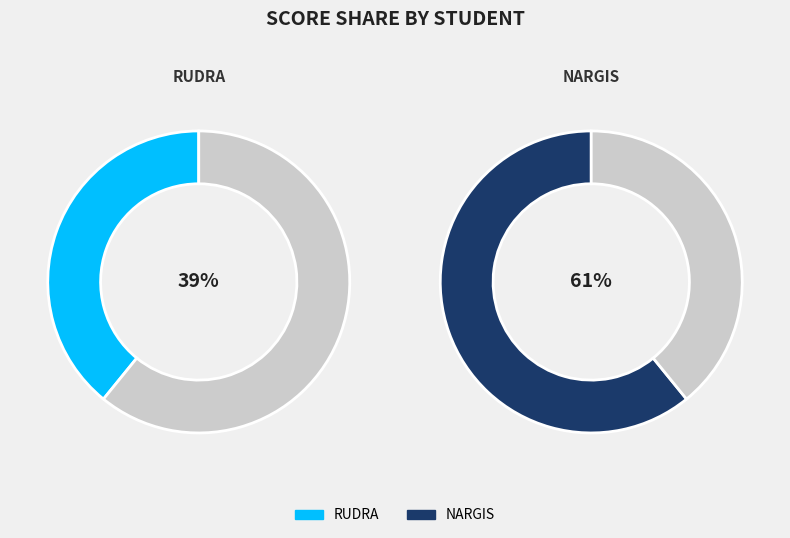

The NARGIS slice represents 70% of the pie. True or false?

False